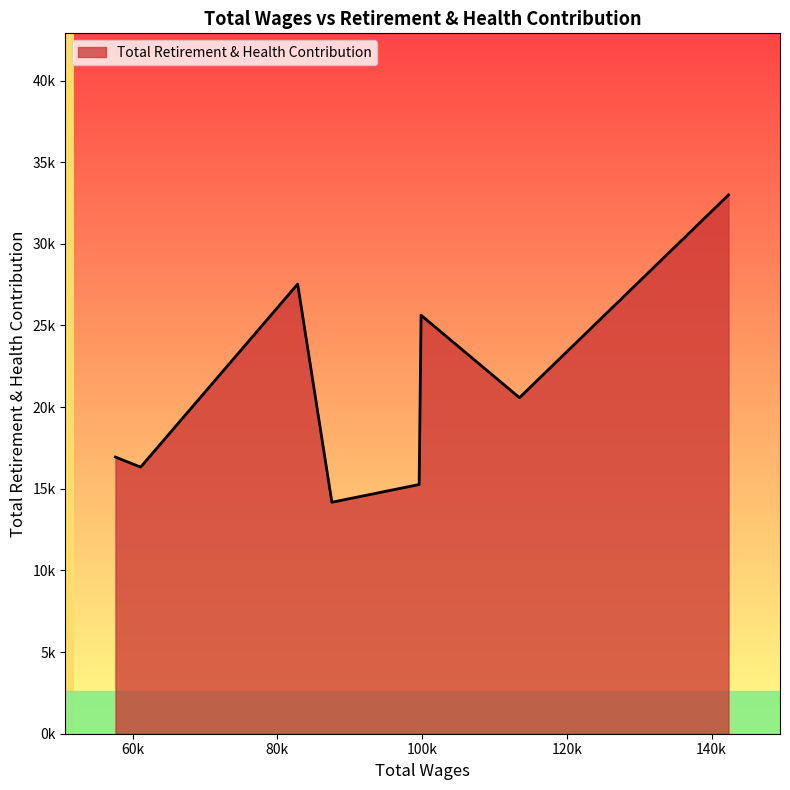

Does the chart display data point markers on the line(s)?

No